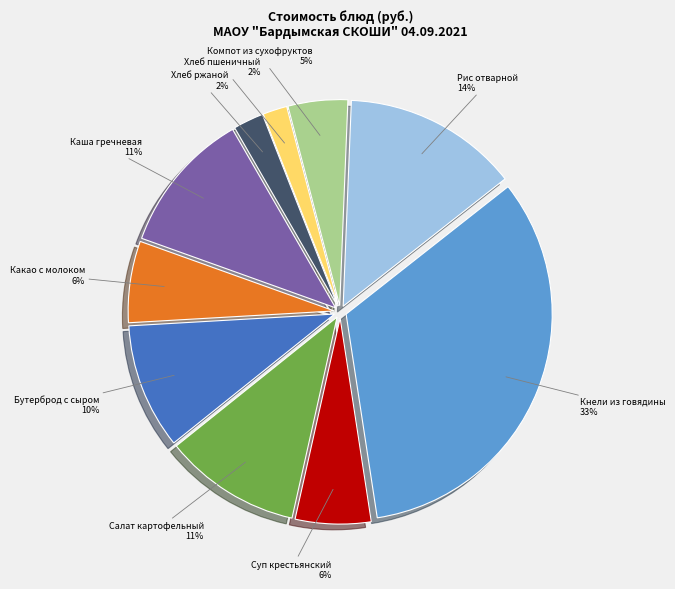

True or false: Рис отварной accounts for 14% of the total.

True